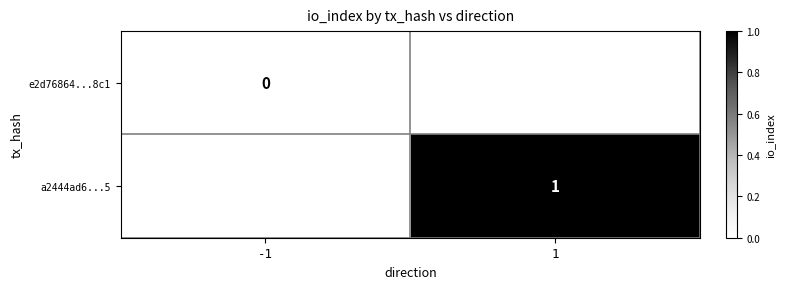

True or false: a2444ad6...5 has a value of 1 at 1.

True